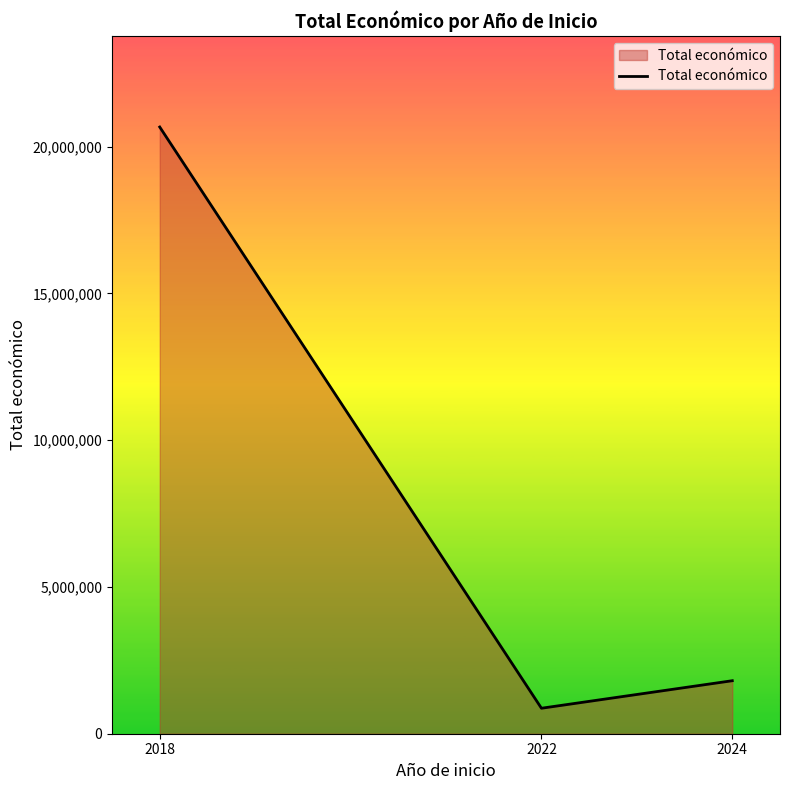

List the labels in order of value, smallest first.

2022, 2024, 2018